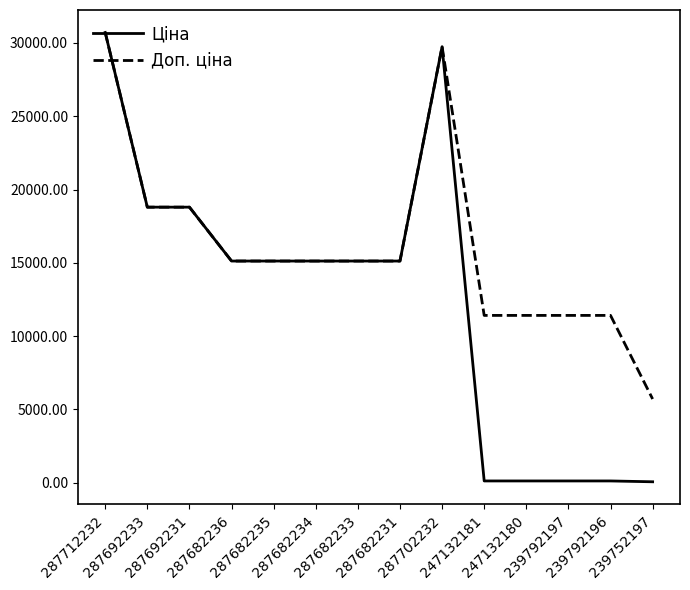

What is the minimum value for Доп. ціна?

5705.0